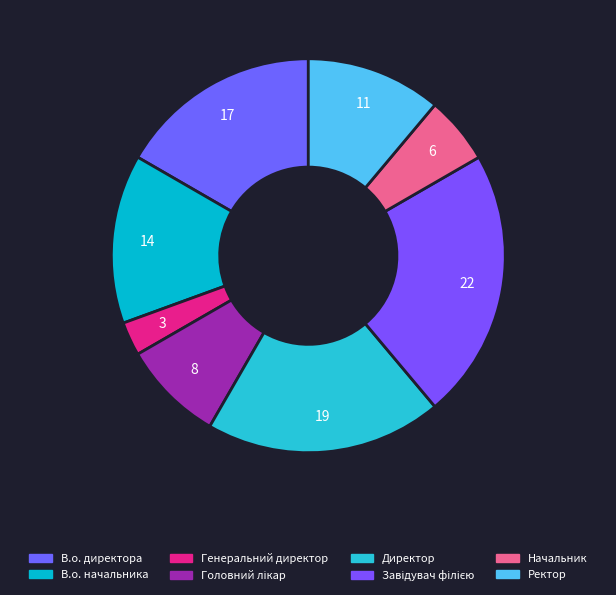

Which category has the smallest portion of the pie?

Генеральний директор